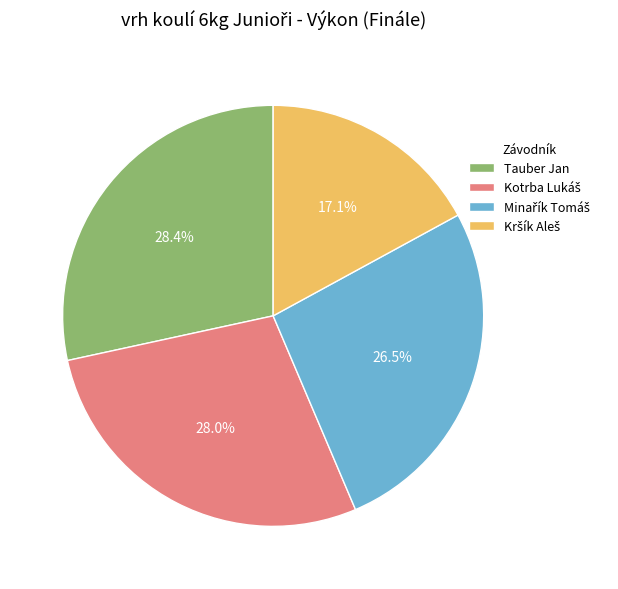

Count the number of slices in the pie.

4